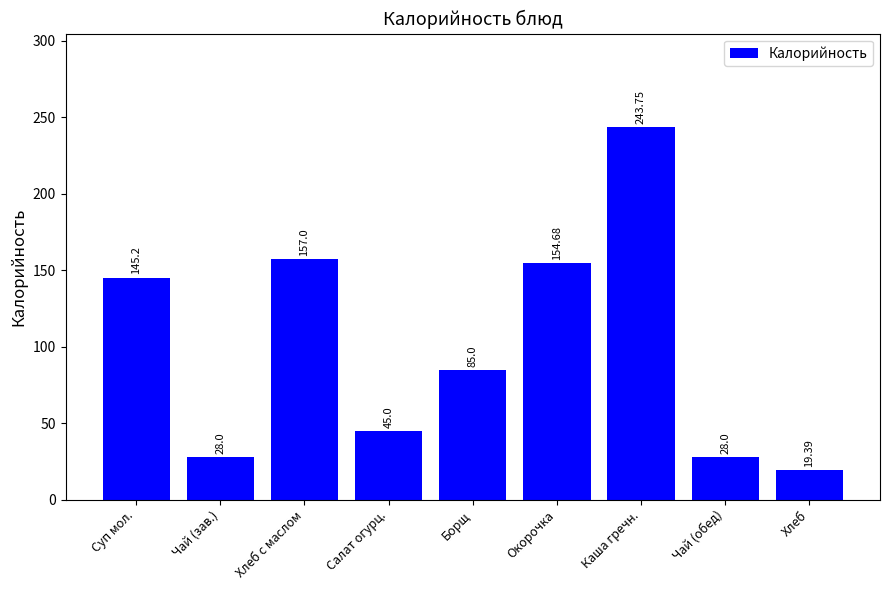

Is it true that the value at Окорочка is 229.5?

False